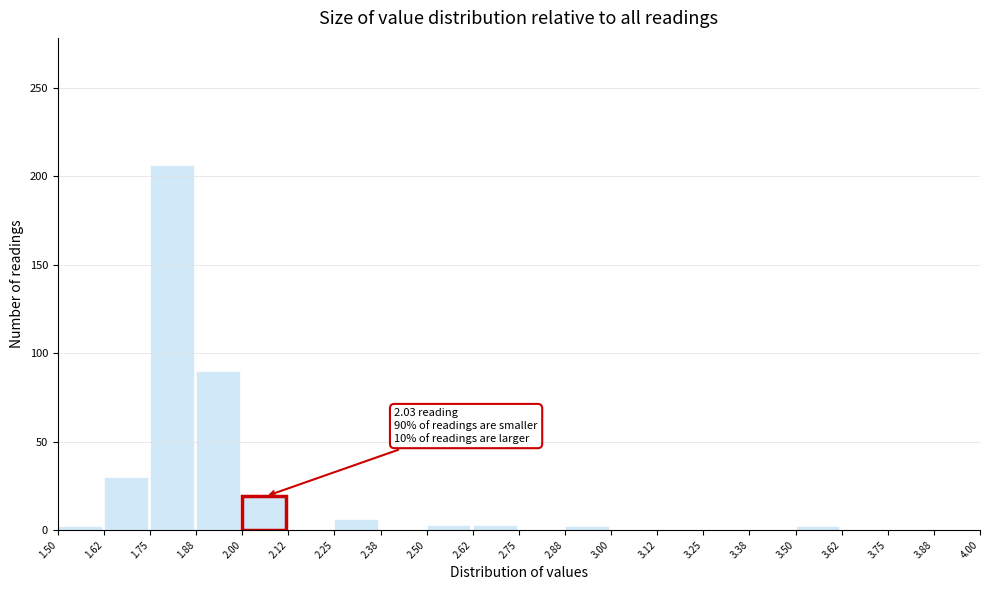

Over which range of the x-axis is the bar tallest?

1.75 to 1.88